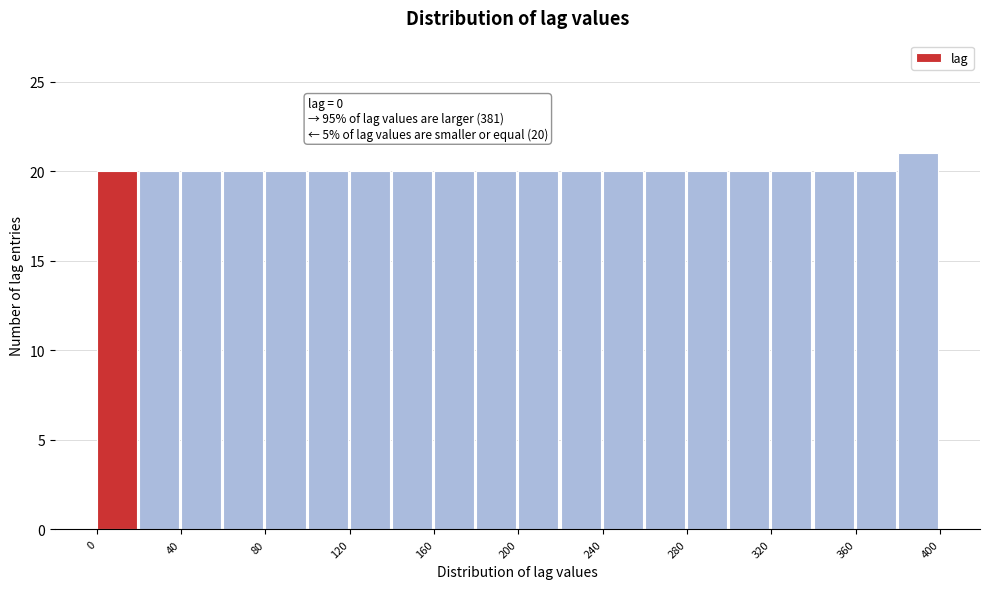

Over which range of the x-axis is the bar tallest?

380 to 400